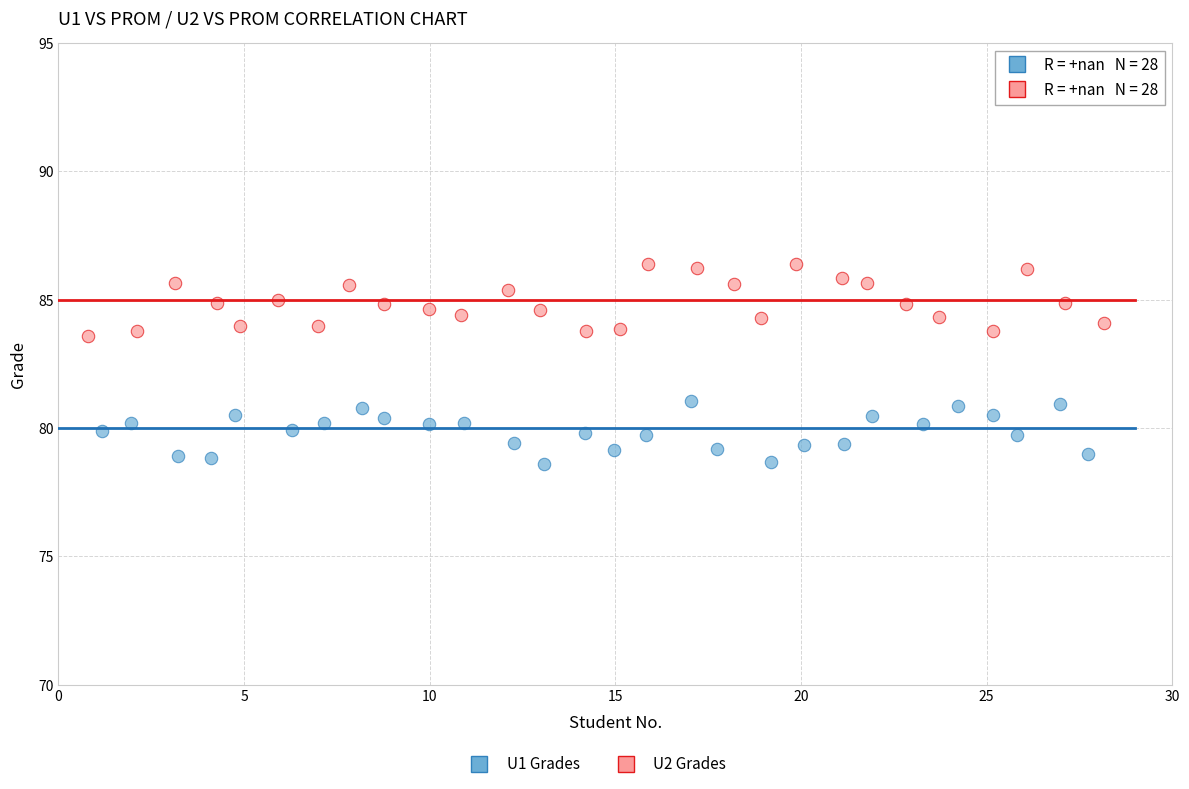

Which series reaches the minimum Y coordinate?

U1 Grades